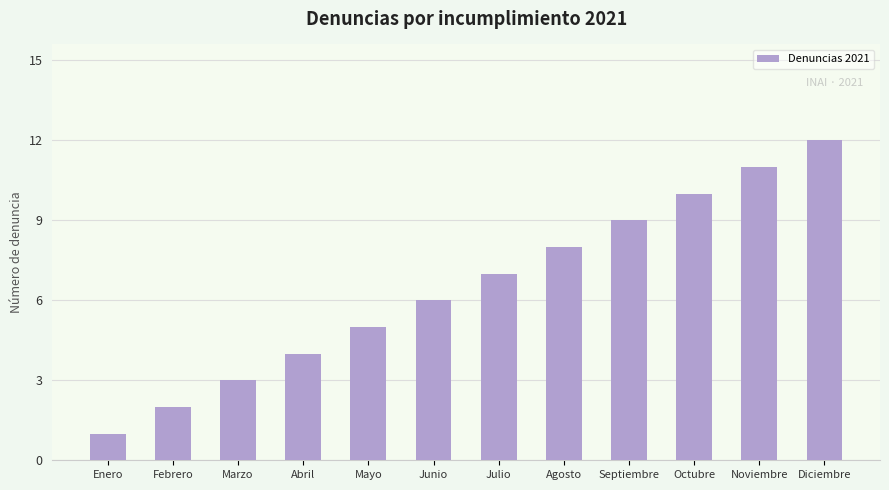

At which category does the chart reach its minimum across all series?

Enero